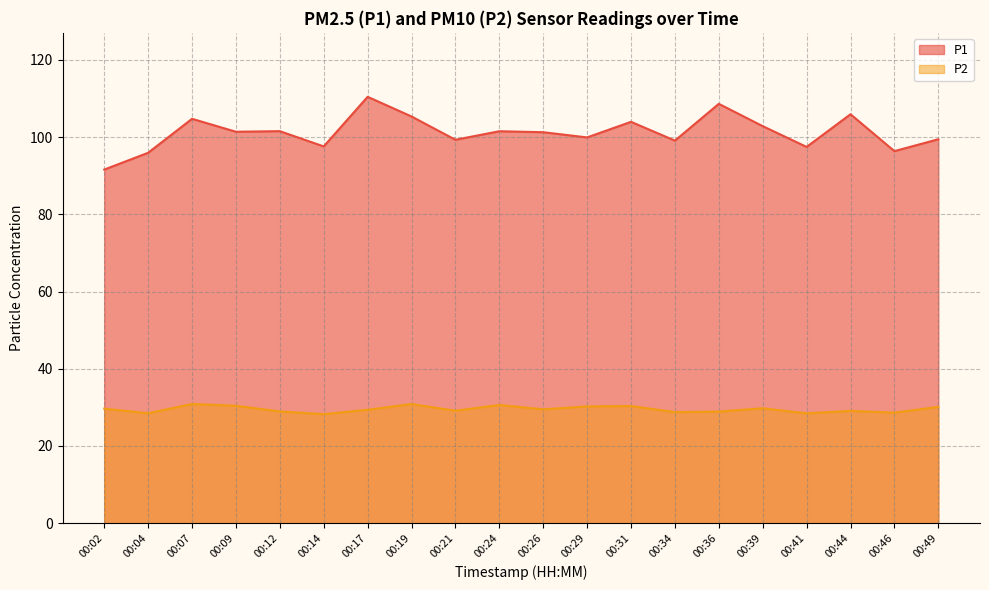

How many distinct data groups are displayed?

2